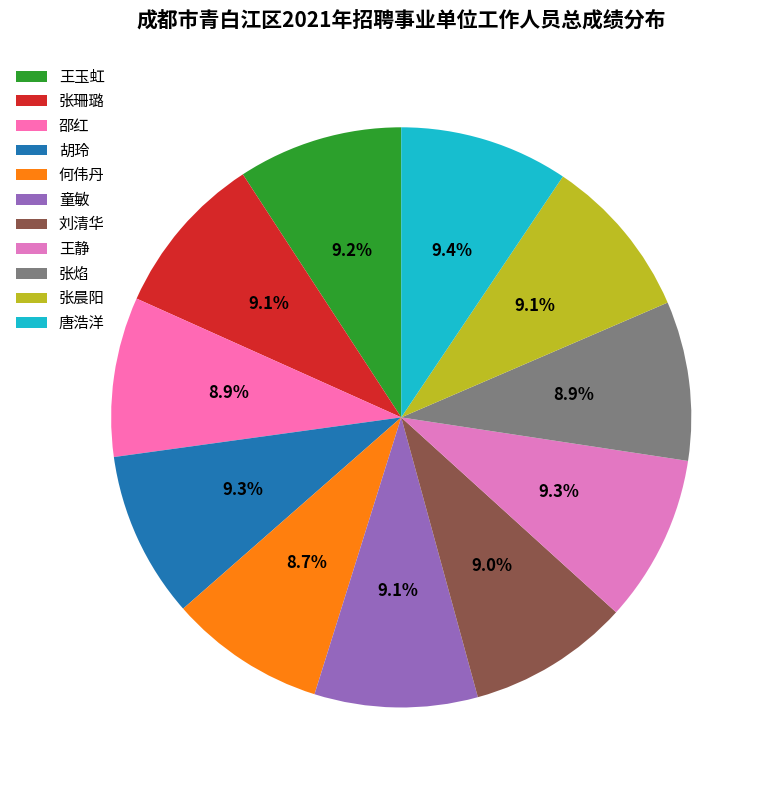

Approximately how many times larger is the value at 胡玲 compared to 邵红?

1.0